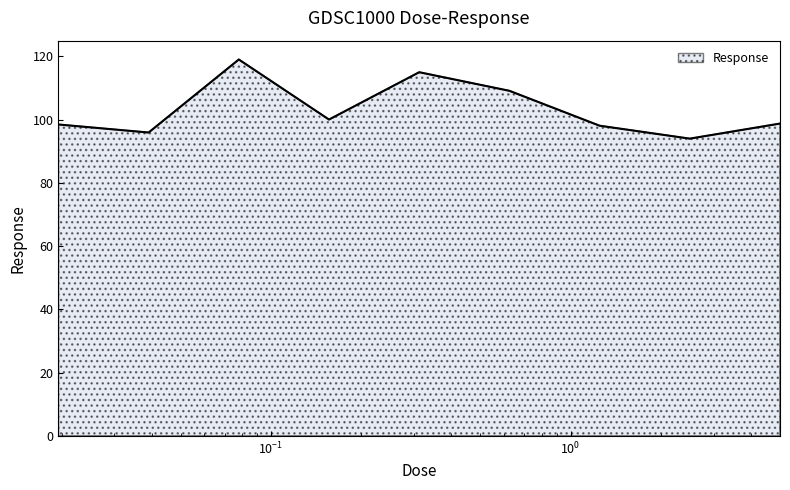

How many series are shown in this chart?

1